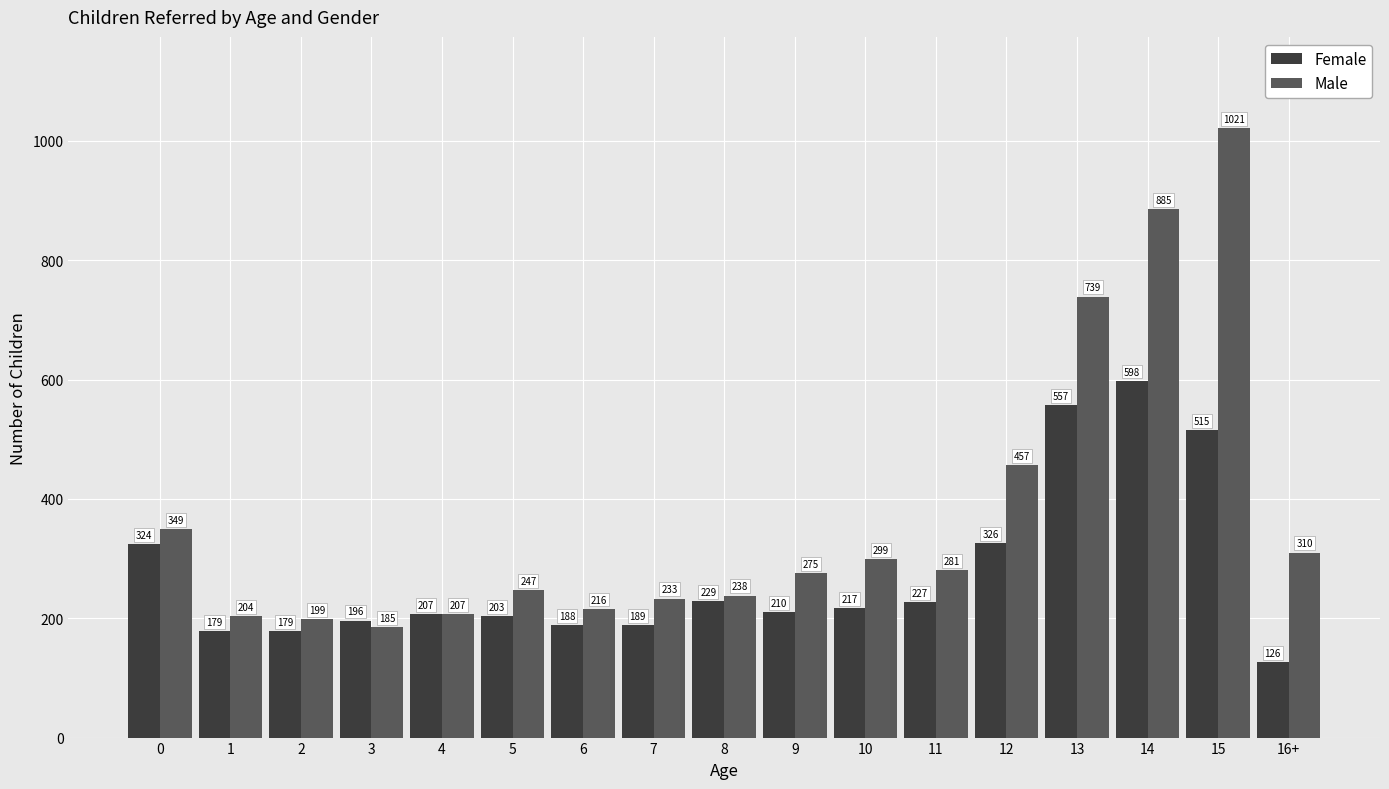

How many bars are there in total?

34